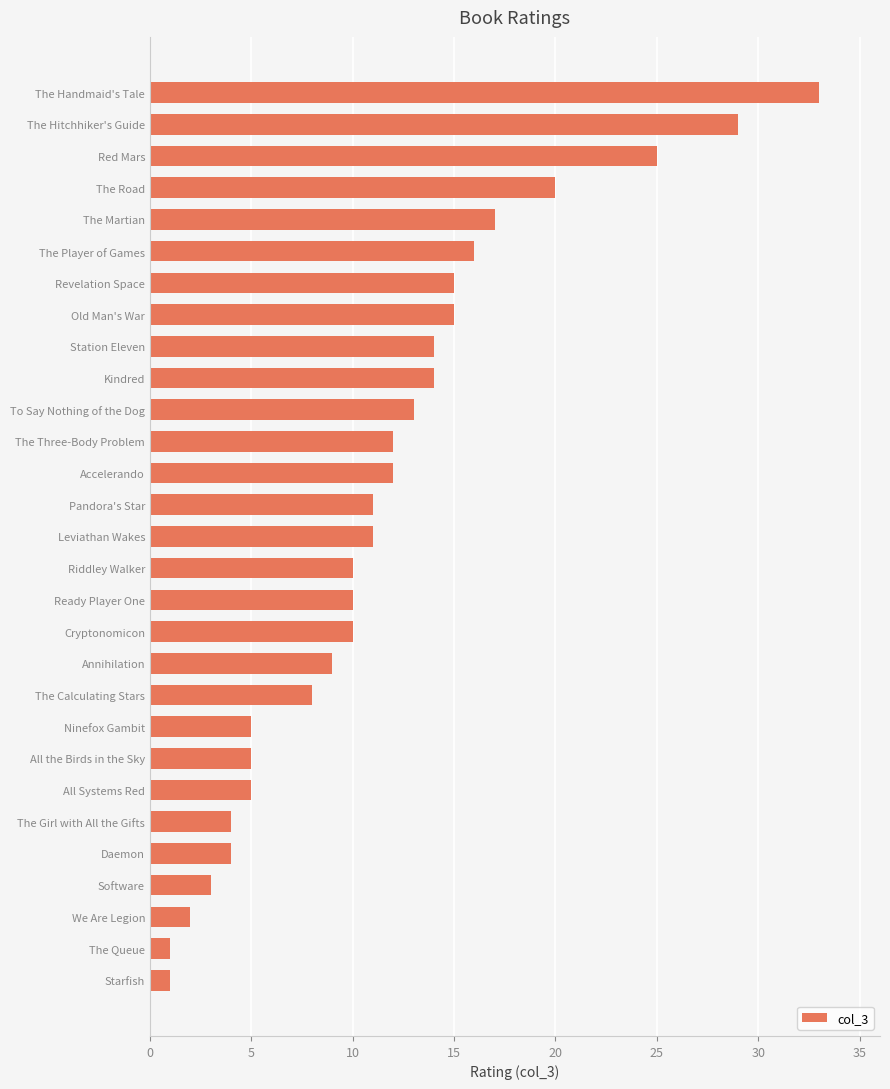

What is the maximum value shown in the chart?

33